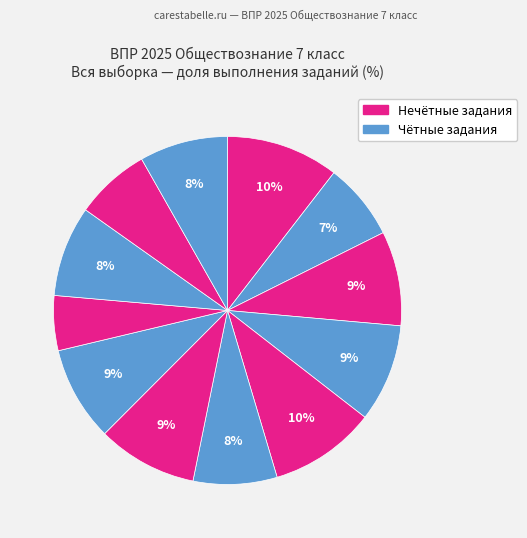

How many segments does this pie chart have?

12